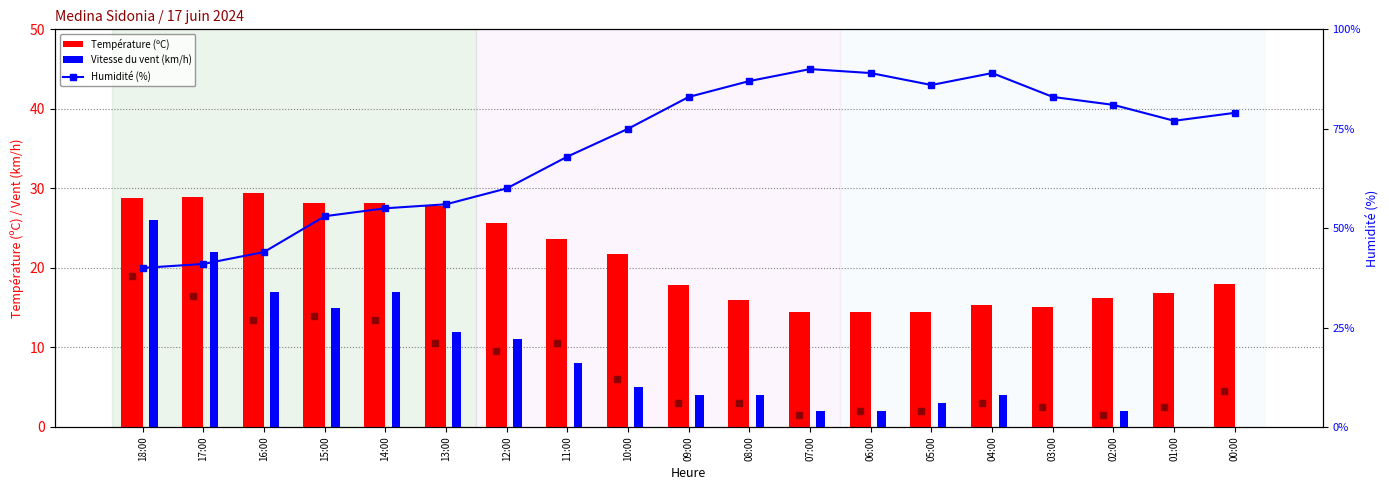

Rank the series by their average value, from highest to lowest.

Humidité (%), Température (ºC), Vitesse du vent (km/h)